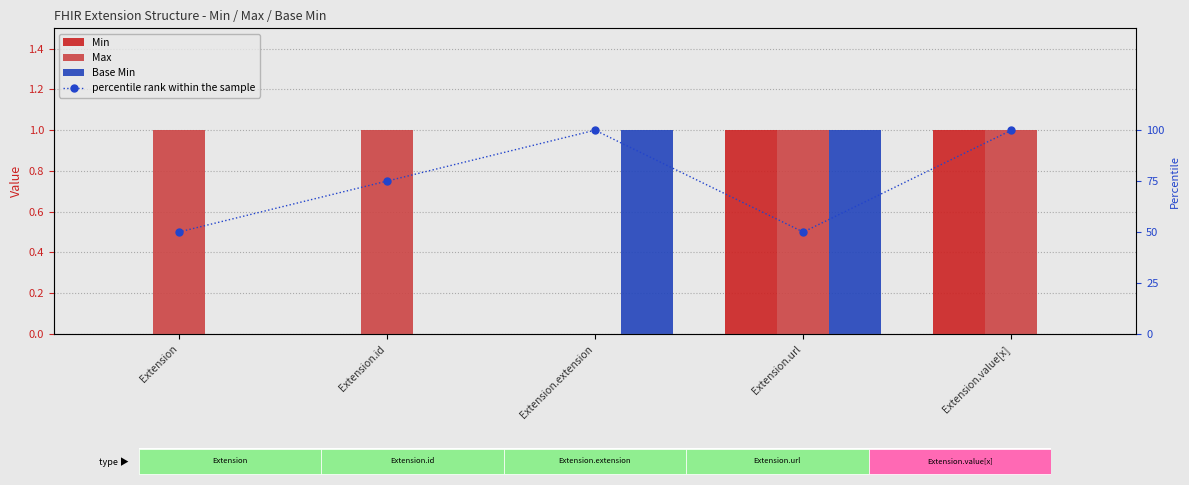

Count the Max values in the range 1 to 2.

4